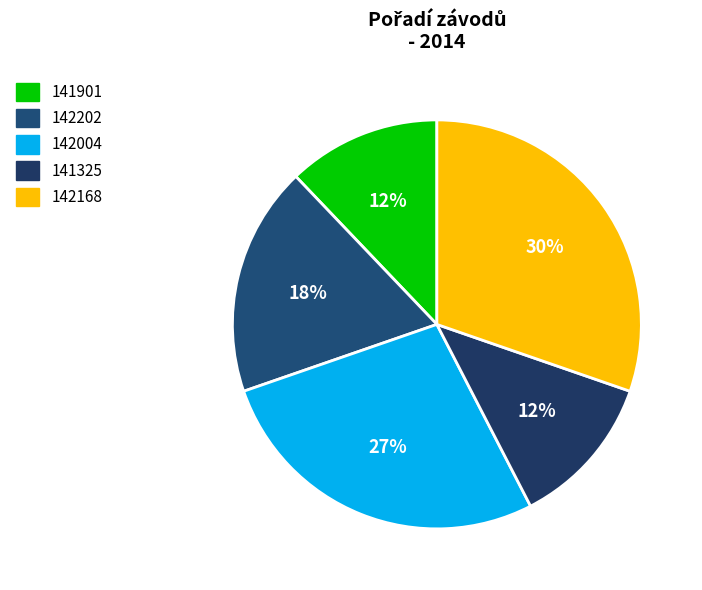

What percentage is the 142202 slice, to the nearest percent?

18%